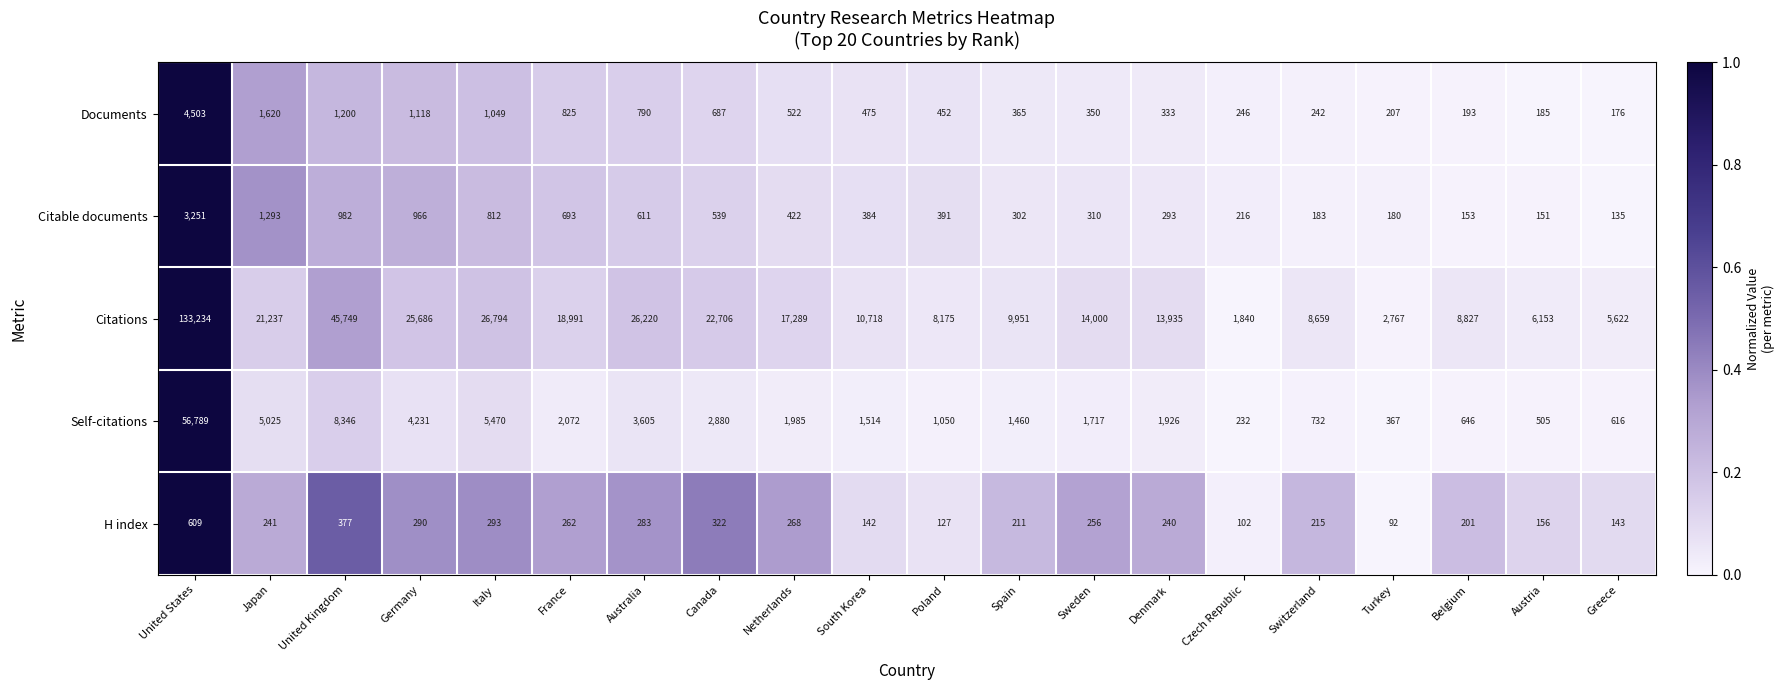

True or false: Citations has a value of 12619 at Switzerland.

False